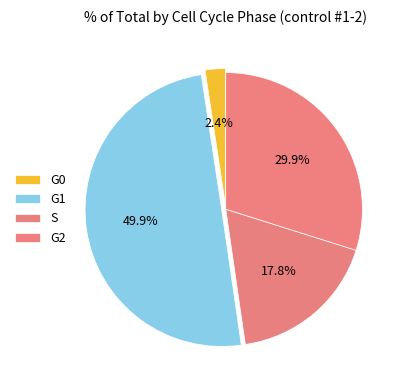

To the nearest percent, what is the combined percentage of G1 and G2?

80%